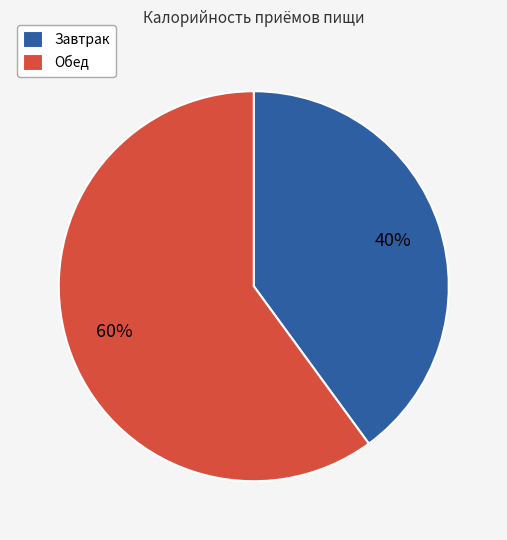

Which category has the smallest portion of the pie?

Завтрак